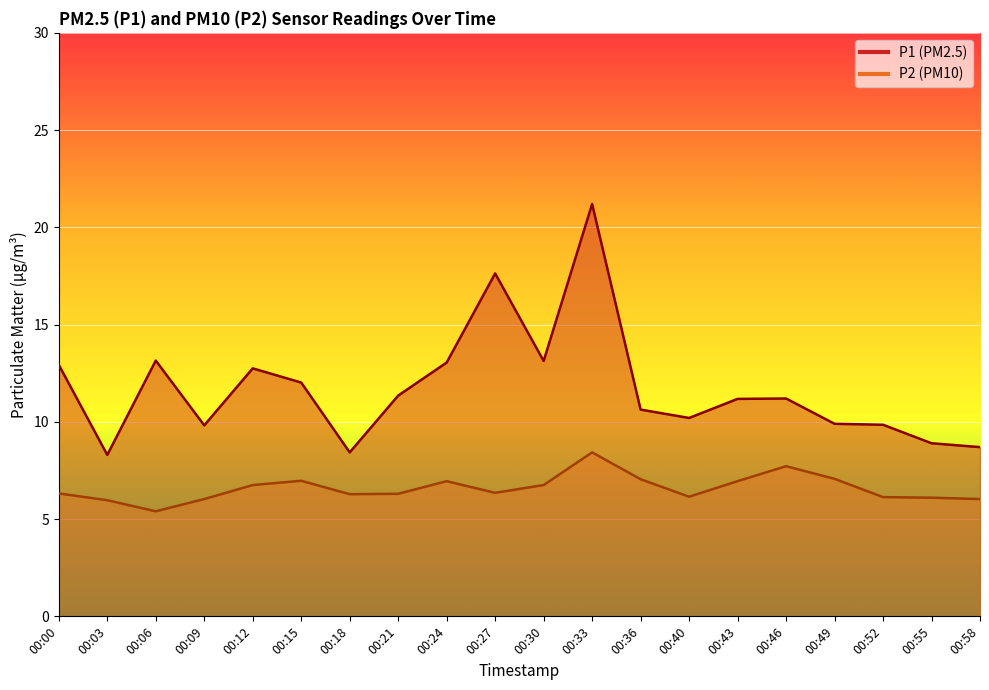

True or false: P1 and P2 intersect in this chart.

False